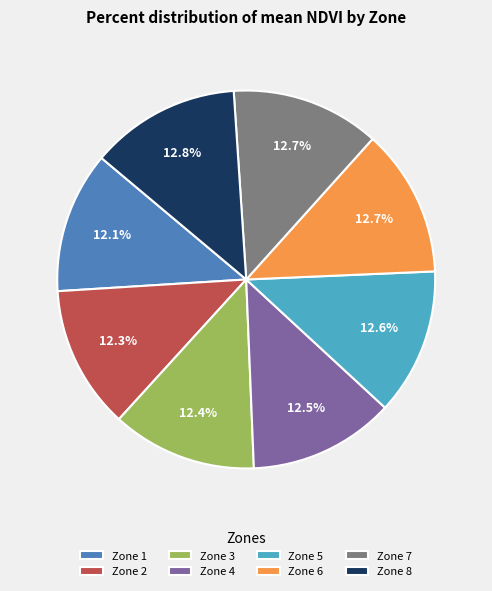

Combined, do Zone 3 and Zone 6 account for over 50%?

No